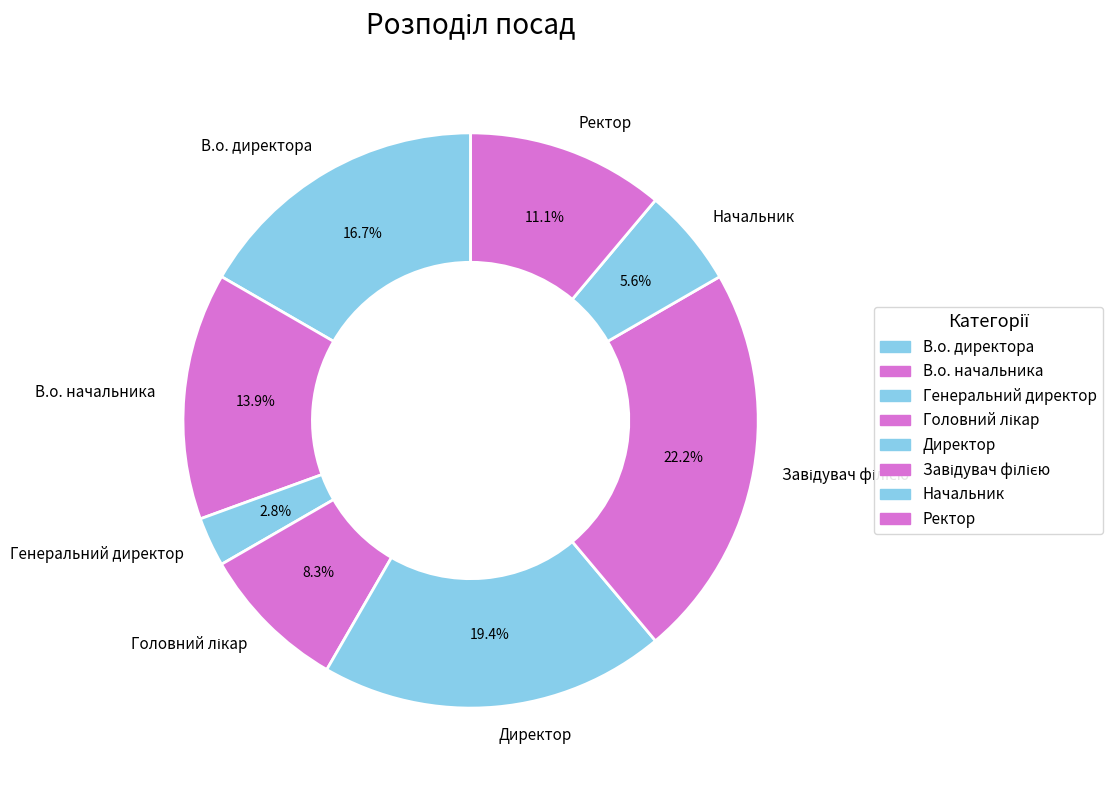

To the nearest percent, what portion does Директор represent?

19%